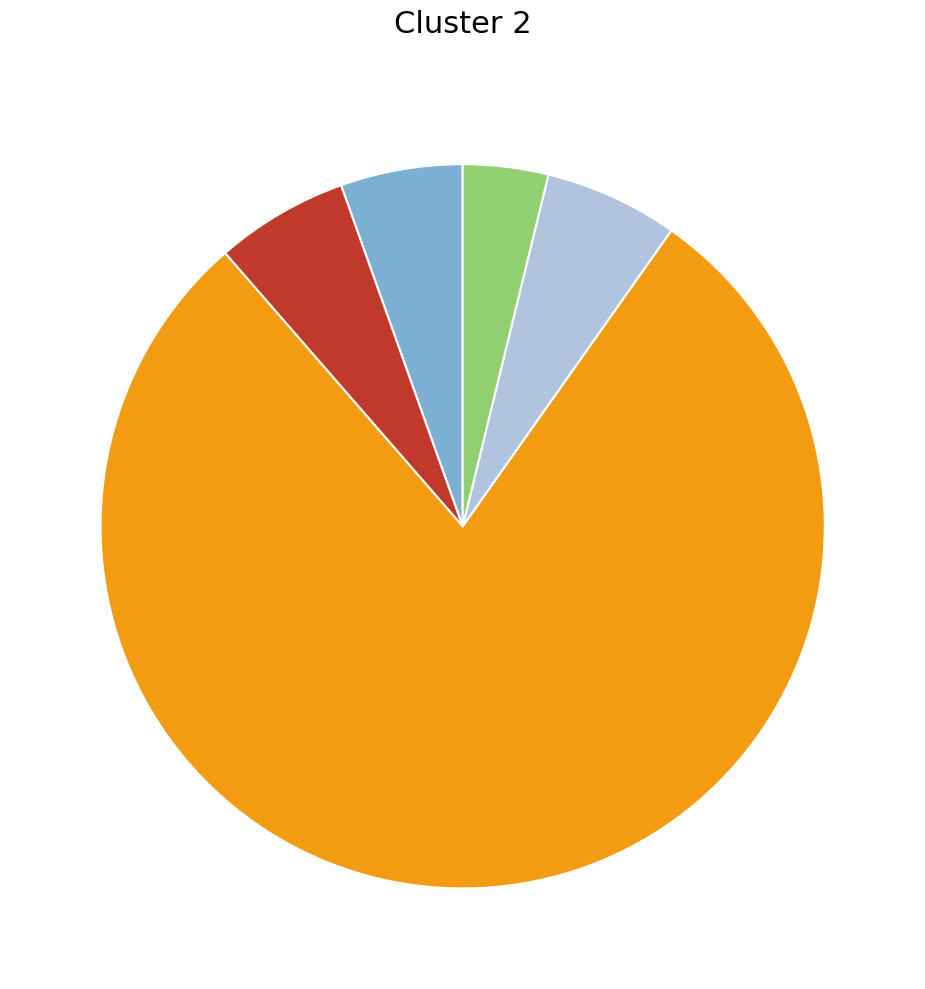

Does any single category account for the majority?

Yes